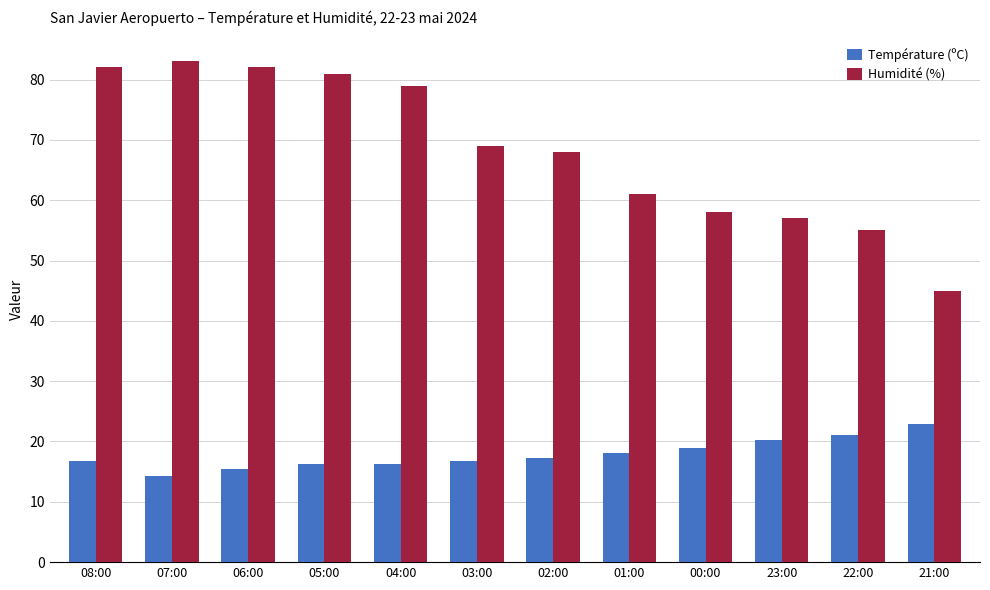

What is the label of the 6th bar from the left?

03:00